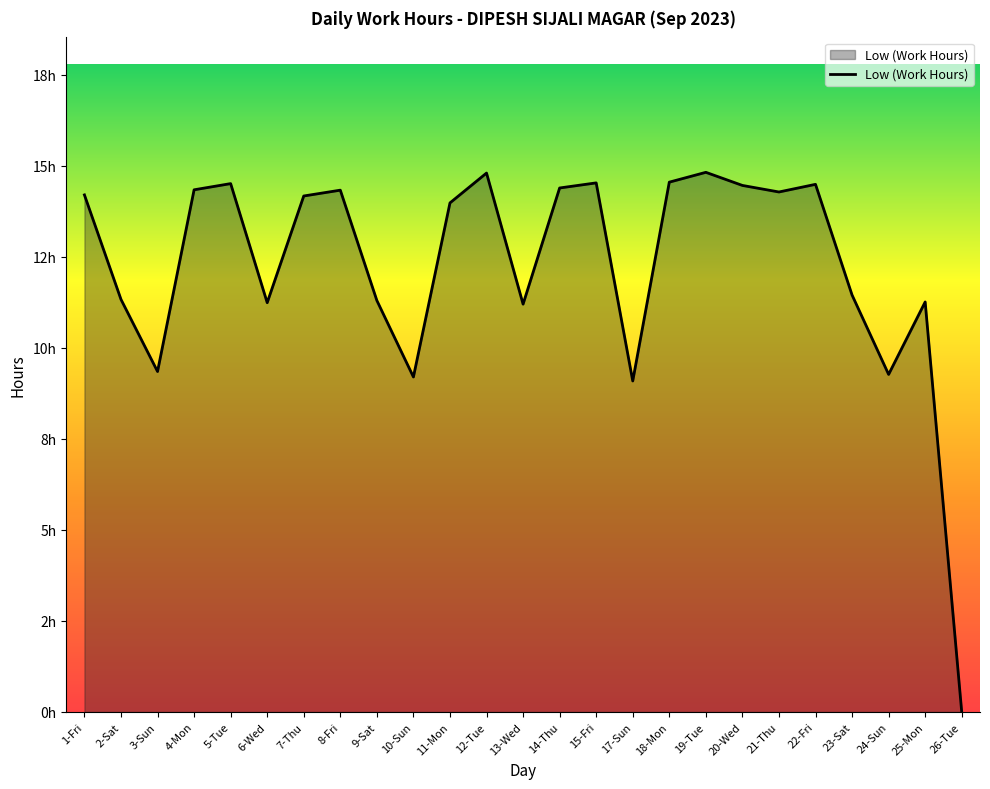

Does the chart display data point markers on the line(s)?

No